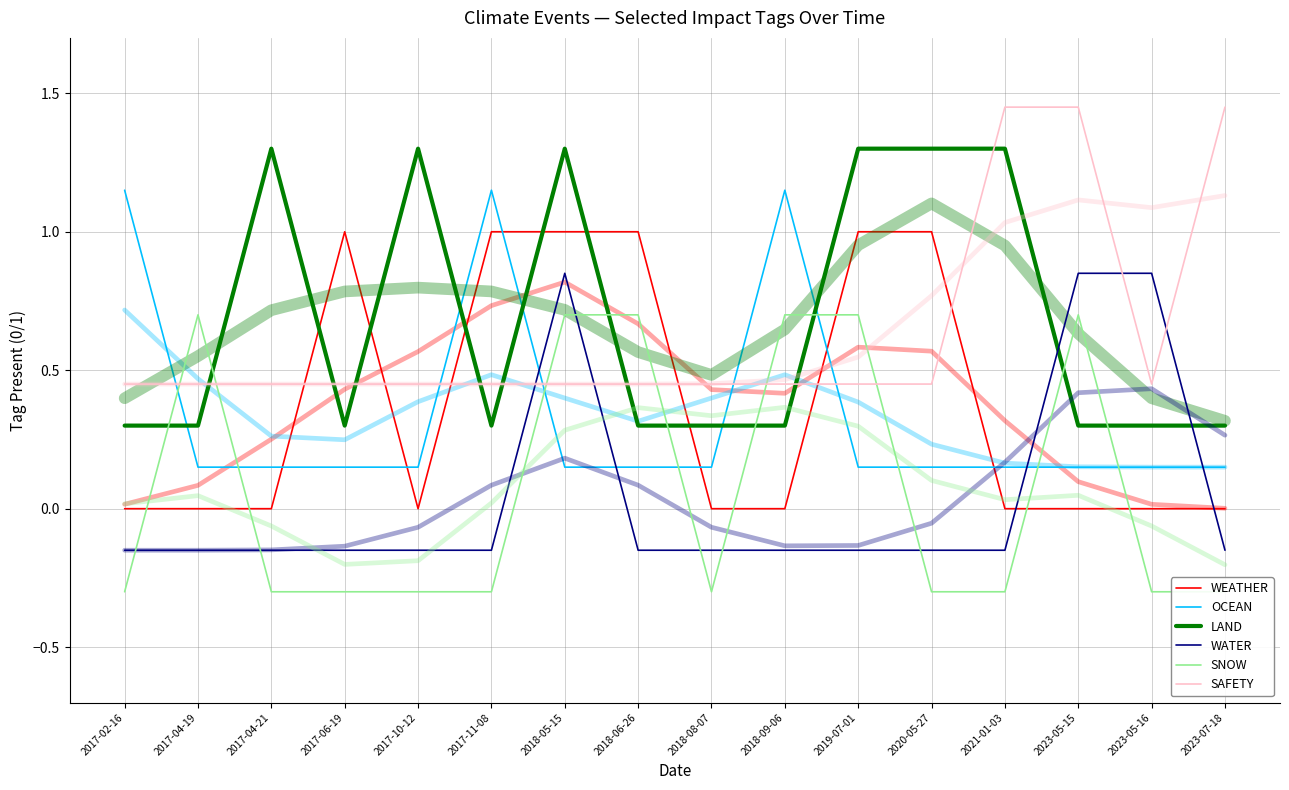

What are all the series names shown in the legend?

WEATHER, OCEAN, LAND, WATER, SNOW, SAFETY